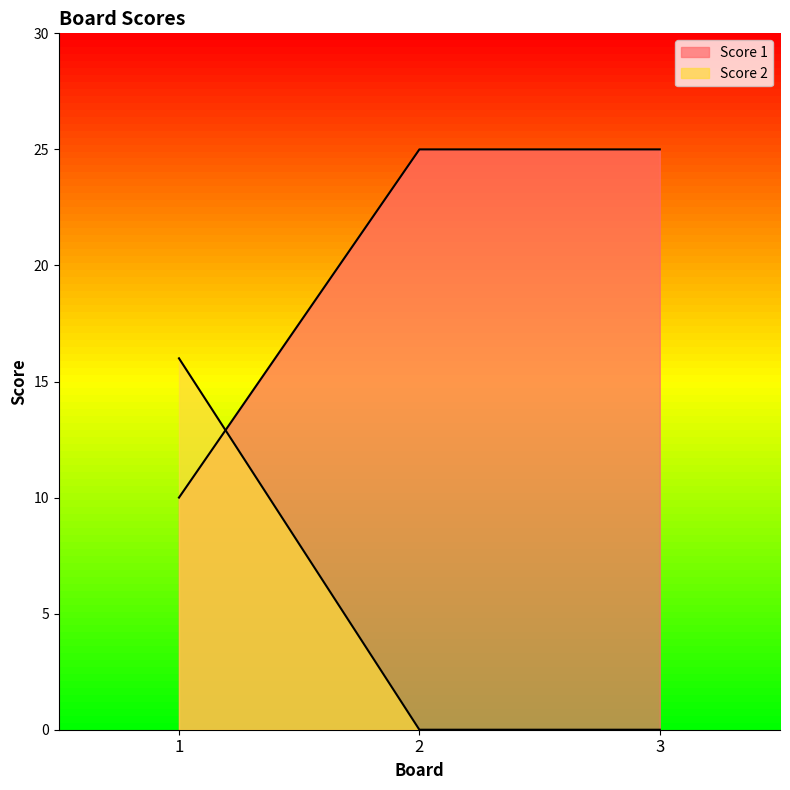

How many Score 2 values are between 0 and 16?

3